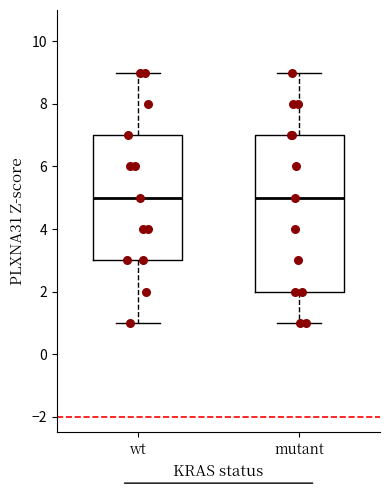

Where does the lower whisker of the box for wt end on the y-axis? The values are not printed on the chart, so give them approximately, as read against the axis.

1